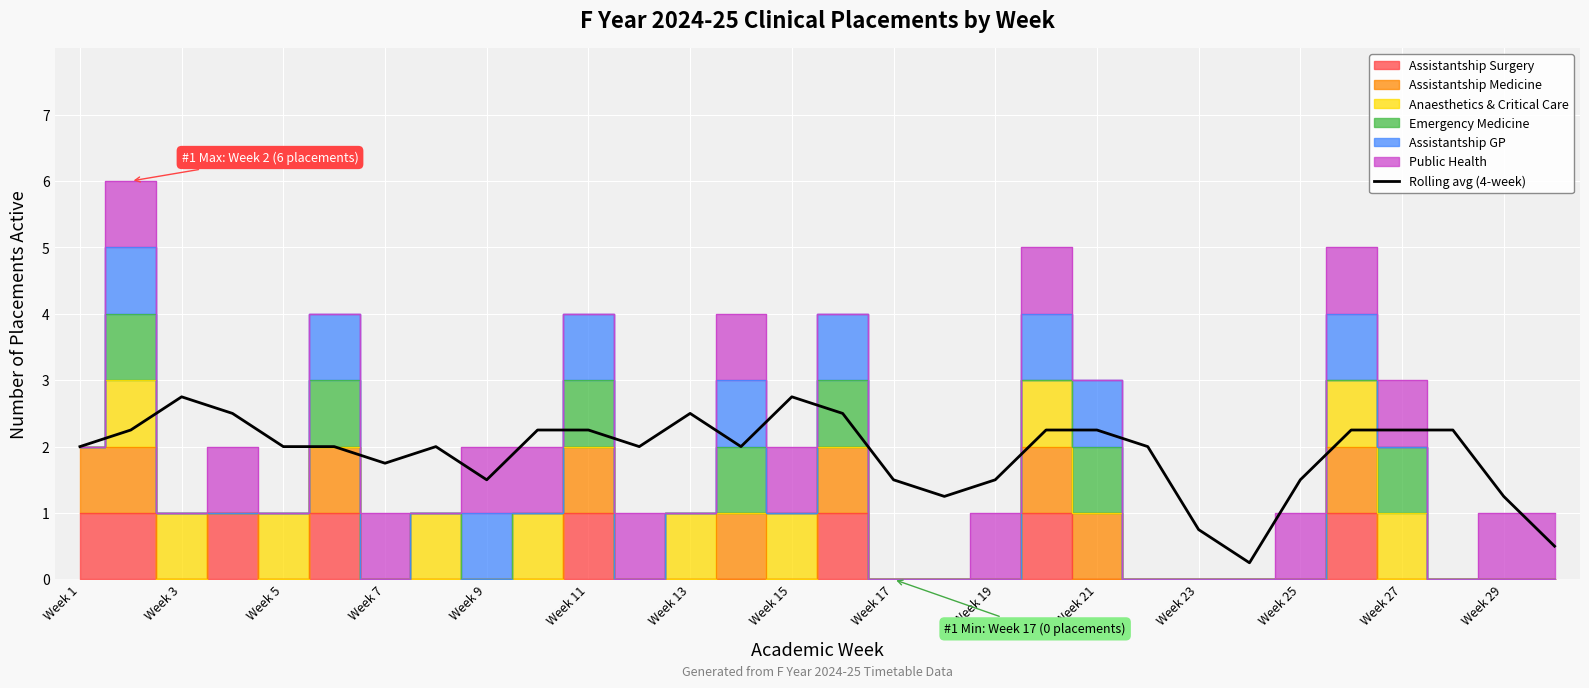

The Rolling avg (4-week) series shows 1.5 at Week 25. True or false?

True